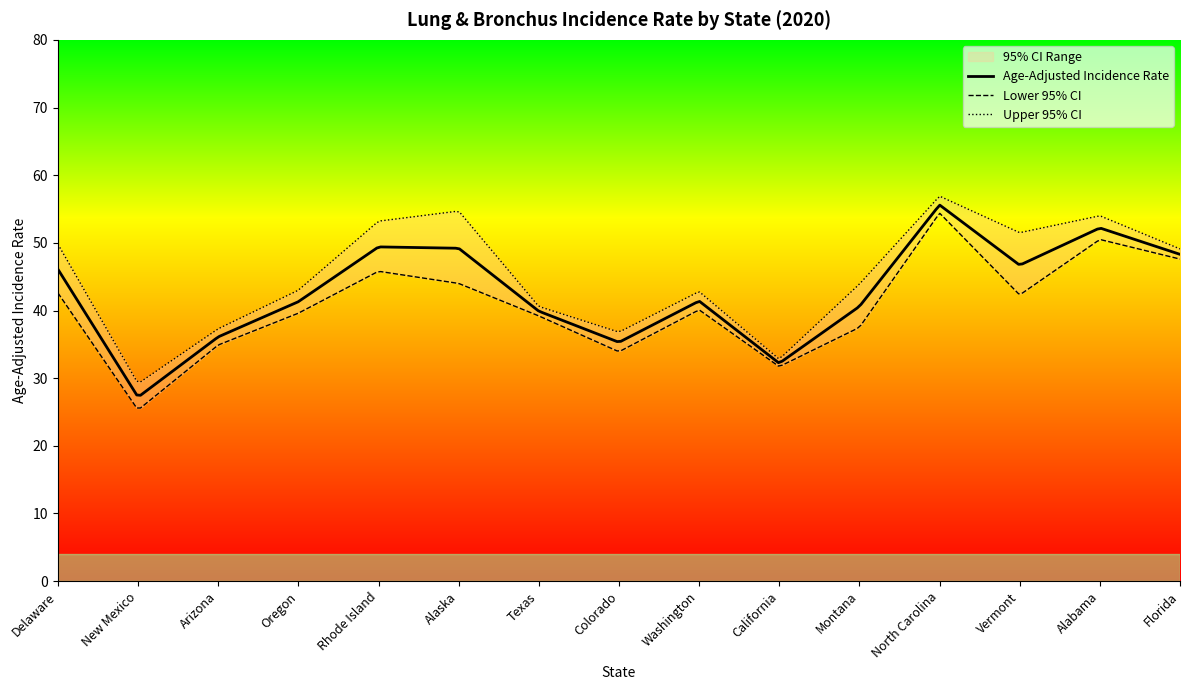

At Arizona, list the series in order from smallest to largest.

Lower 95% CI, Age-Adjusted Incidence Rate, Upper 95% CI